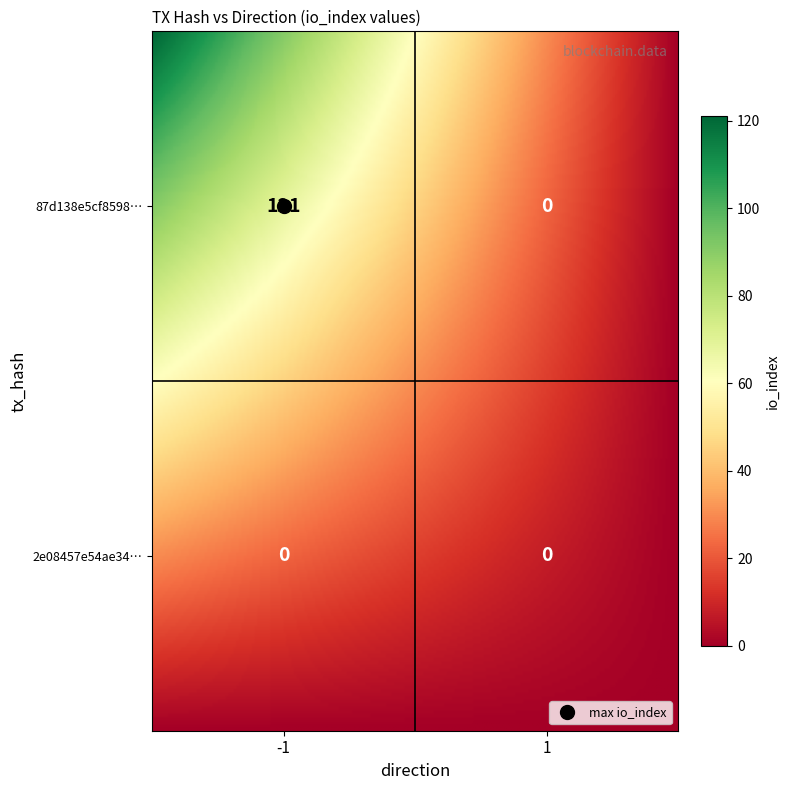

Which category has the highest value across all series?

-1